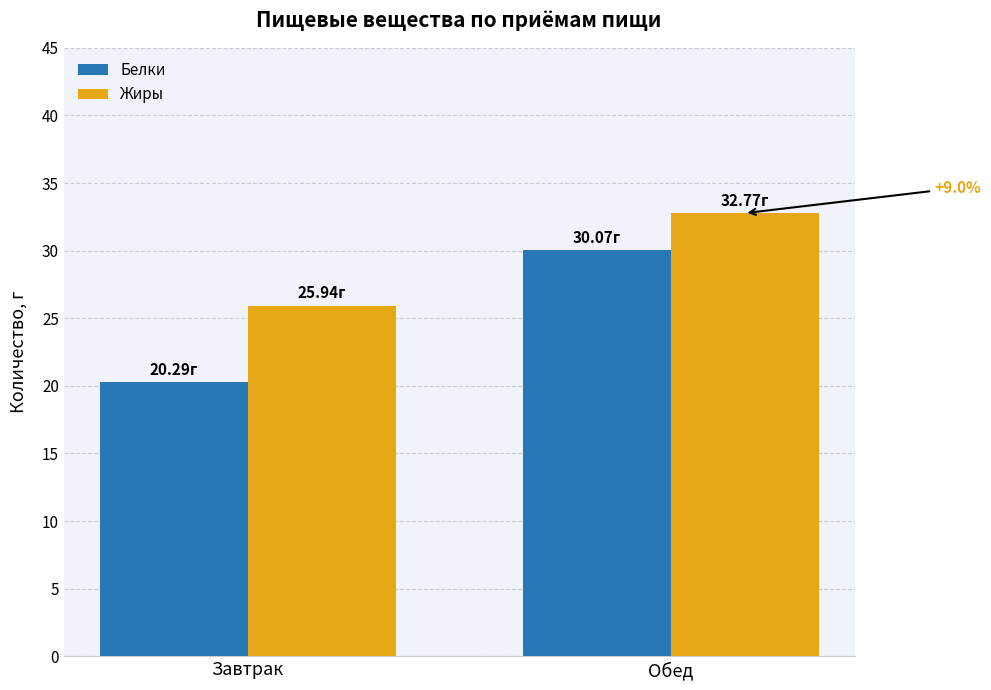

List the series in order of their peak value, highest first.

Жиры, Белки